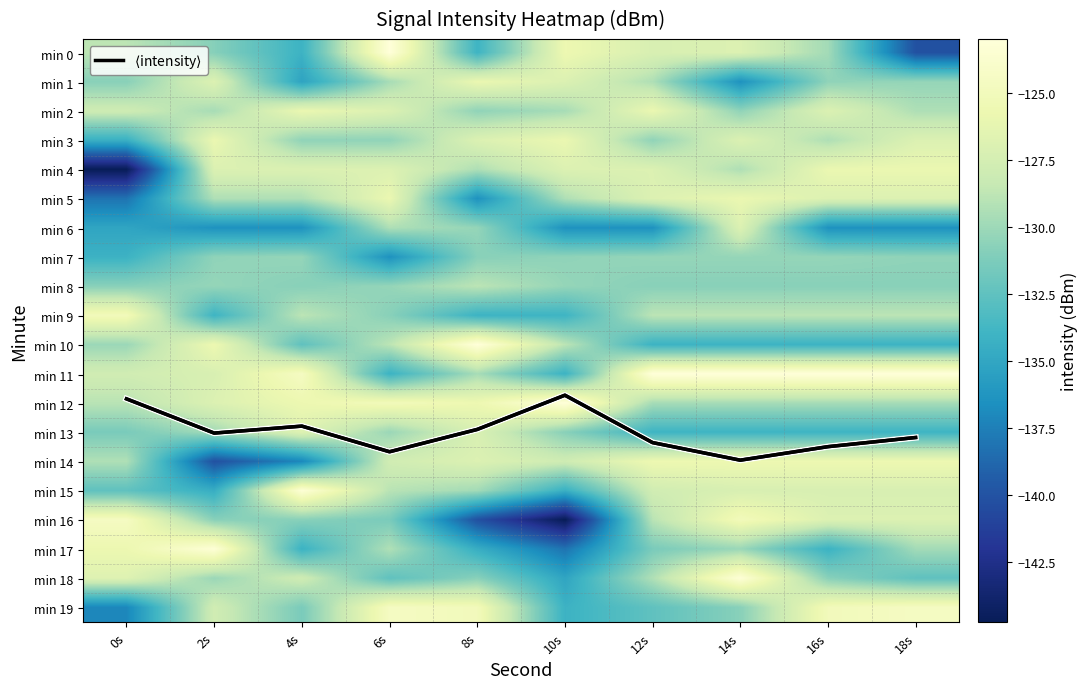

Which series has the largest total across all categories?

$\langle$intensity$\rangle$